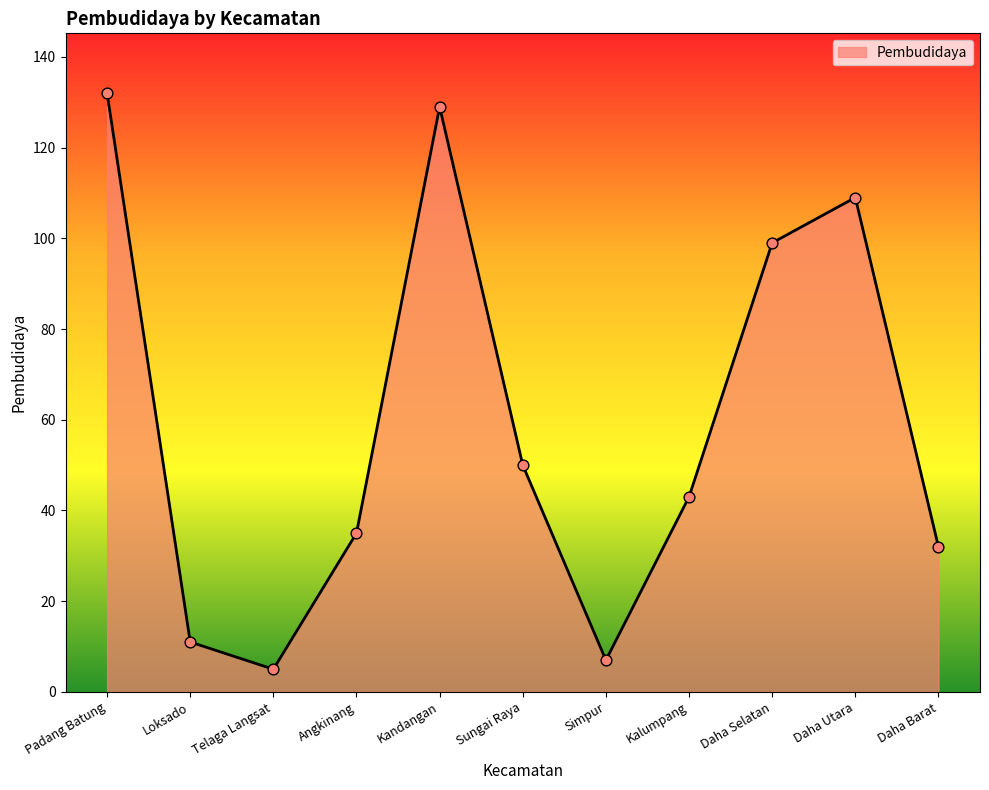

Which has a higher value, Loksado or Padang Batung?

Padang Batung